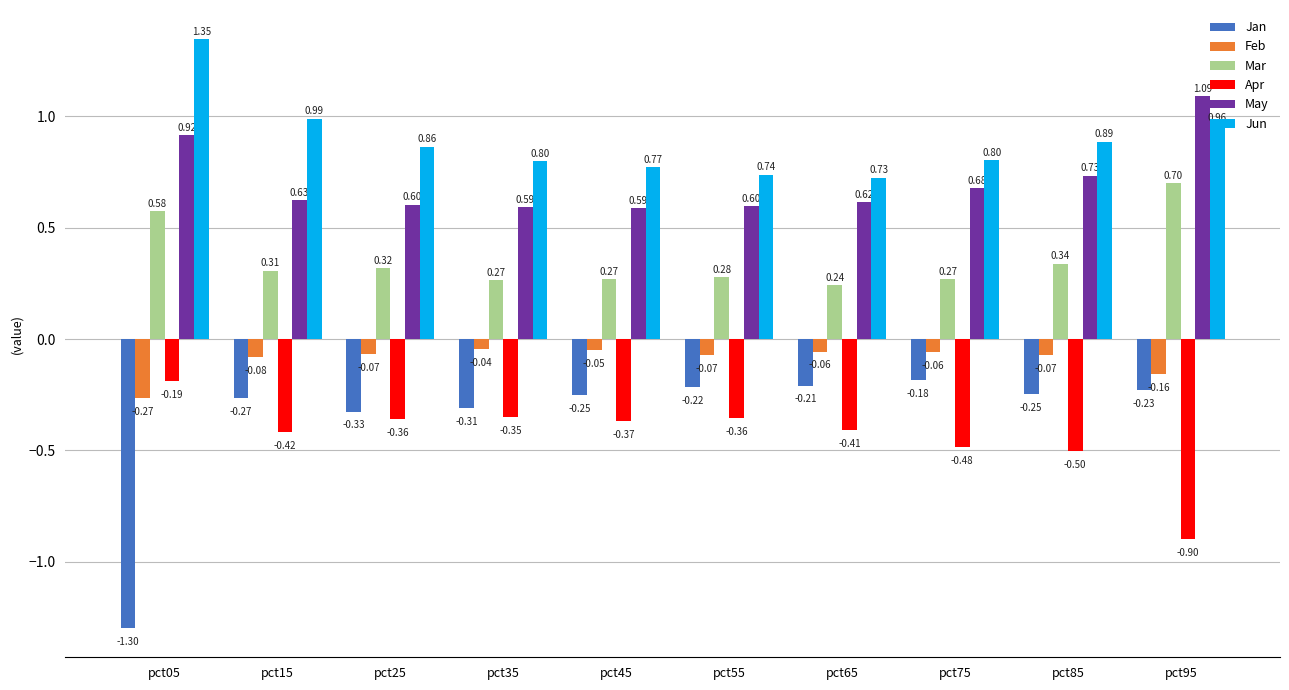

What is the sum of the May values at pct55 and pct95?

1.7